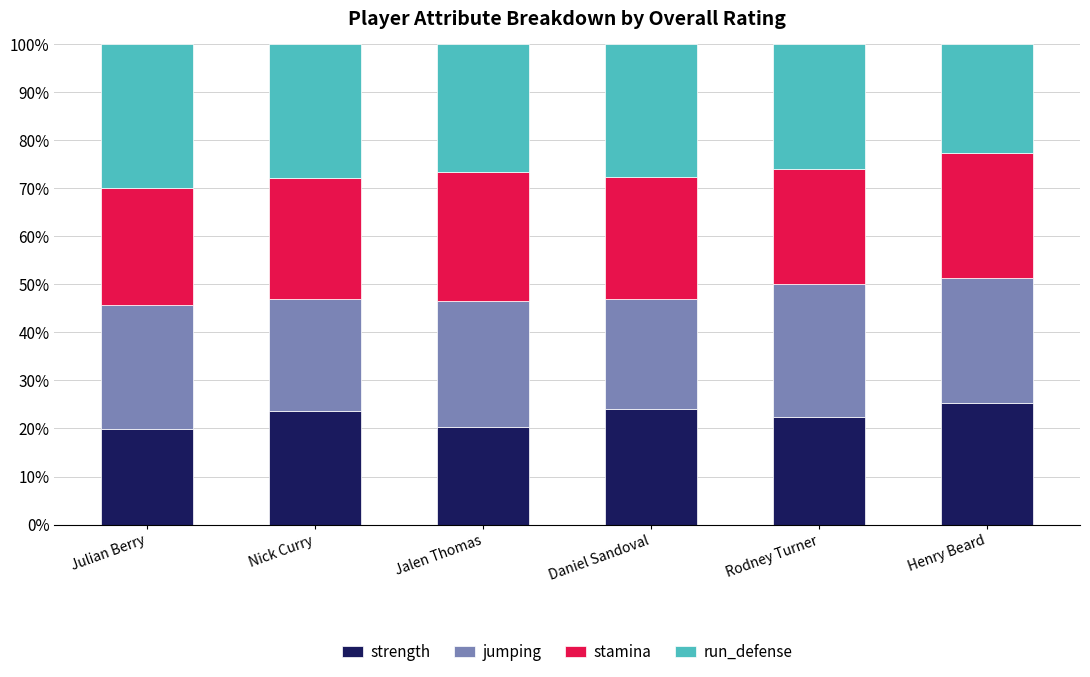

What are all the series names shown in the legend?

strength, jumping, stamina, run_defense